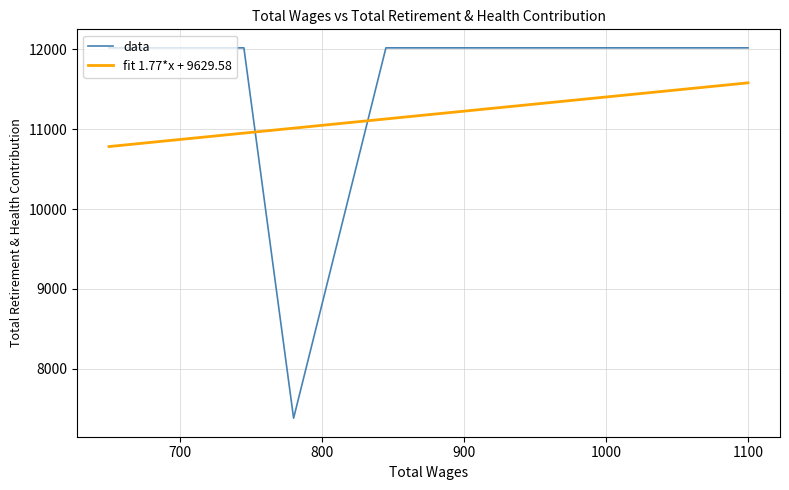

What is the value of the 1st point from the left?

12018